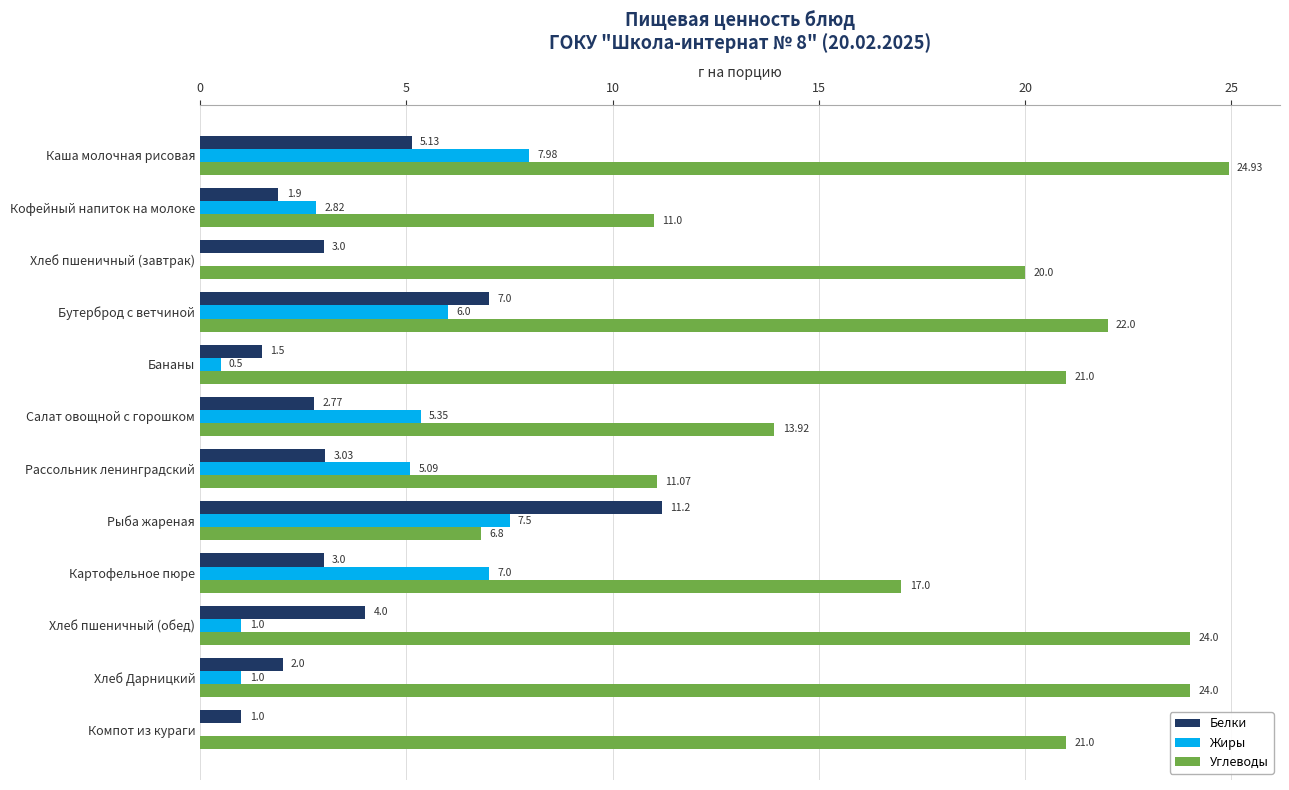

What are all the series names shown in the legend?

Белки, Жиры, Углеводы